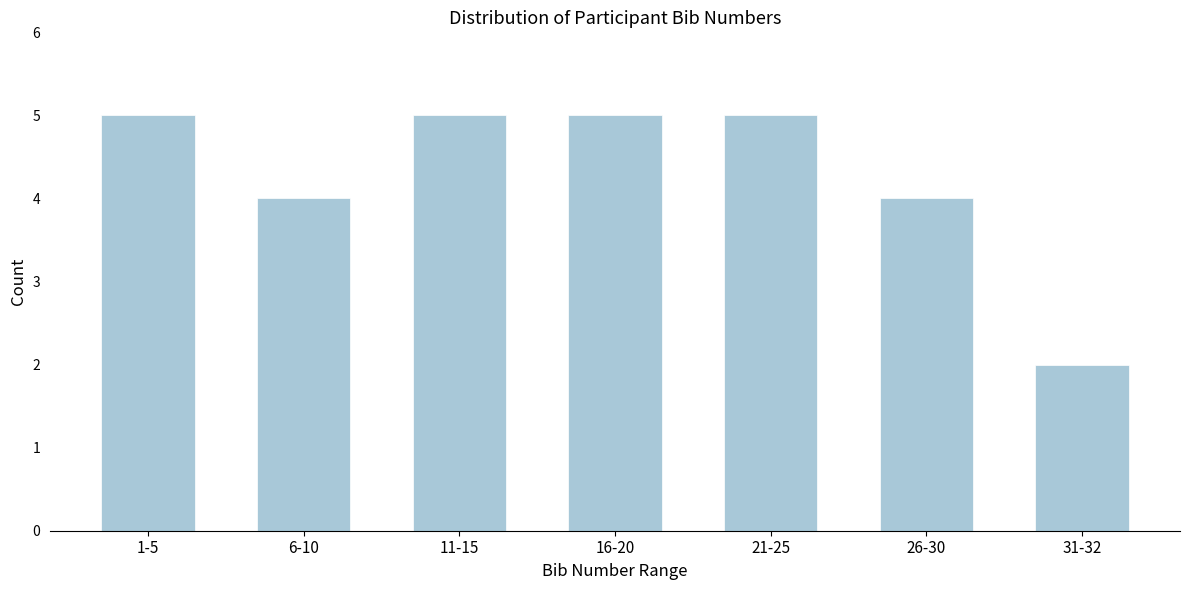

Reading left to right, list all the values displayed in this chart.

5	4	5	5	5	4	2